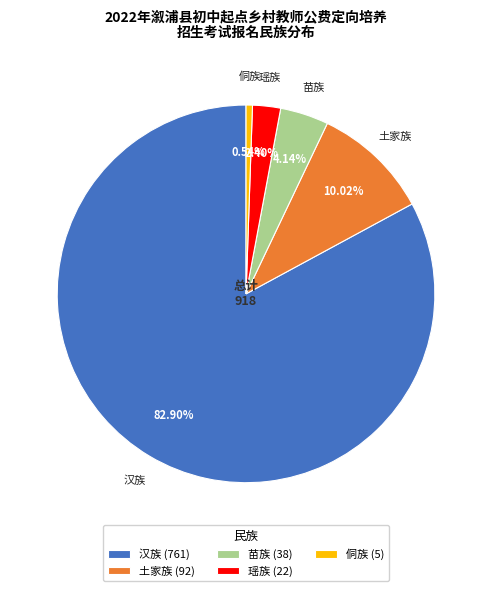

To the nearest percent, what is the combined percentage of 苗族 and 侗族?

5%